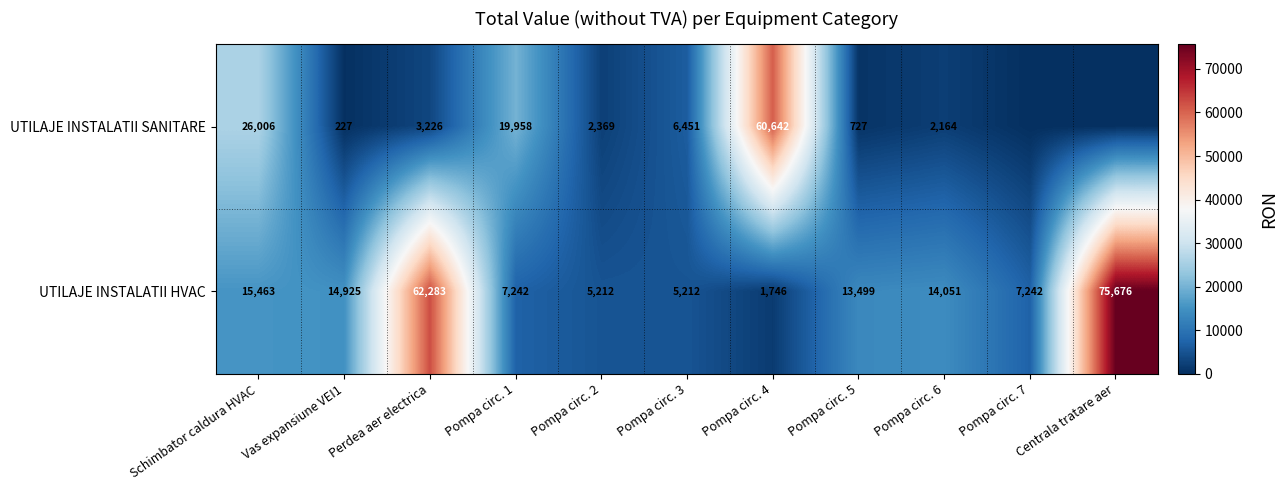

True or false: UTILAJE INSTALATII HVAC has a value of 19488.7 at Pompa circ. 5.

False